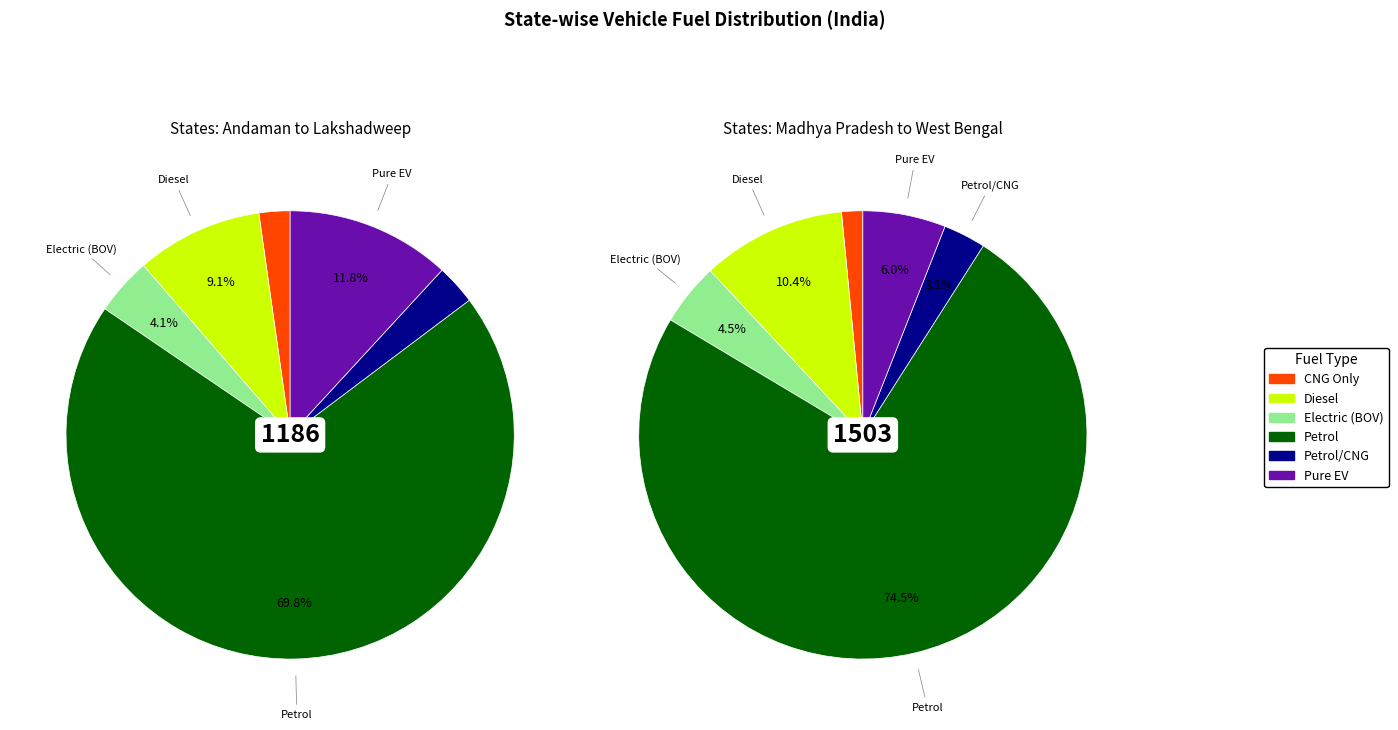

Does ANDHRA PRADESH represent more than half of the total?

No